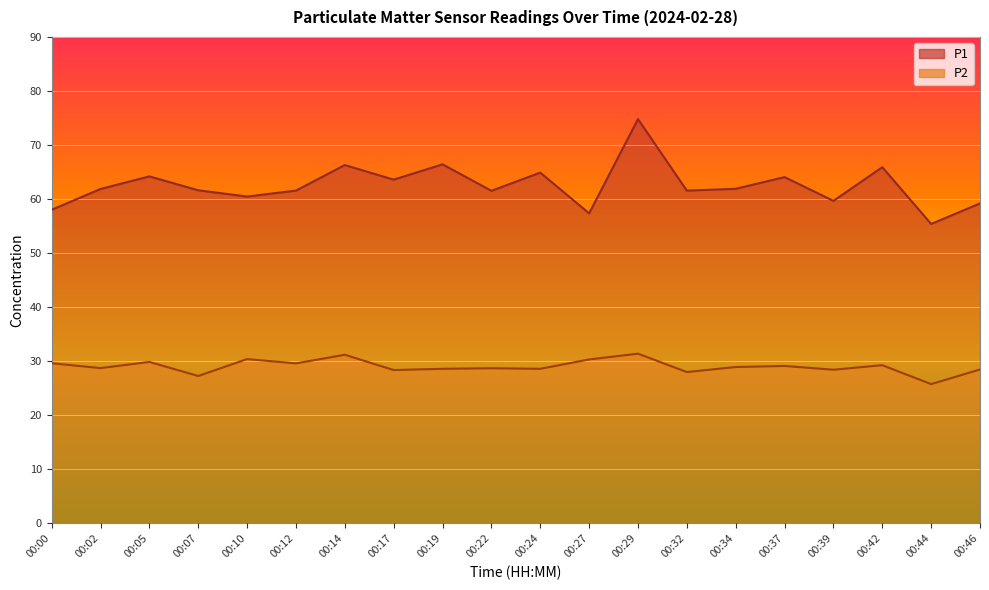

Where is the first local minimum for P1?

00:10